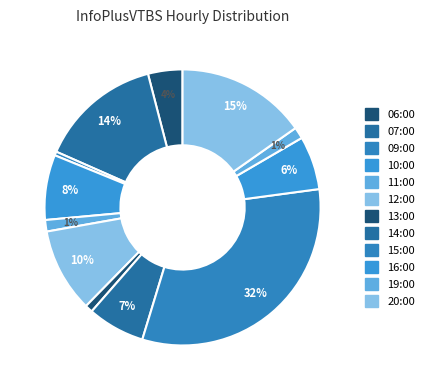

True or false: 16:00 accounts for 1% of the total.

False